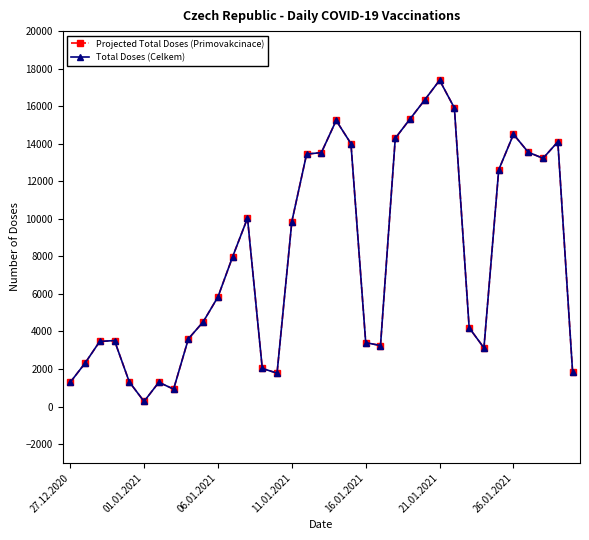

In Total Doses (Celkem), how many points are lower than both neighbors (excluding endpoints)?

6